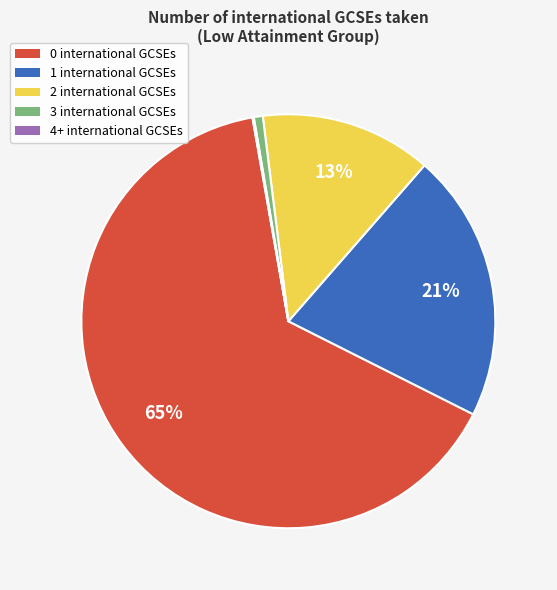

Between 1 international GCSEs and 2 international GCSEs, which is larger?

1 international GCSEs